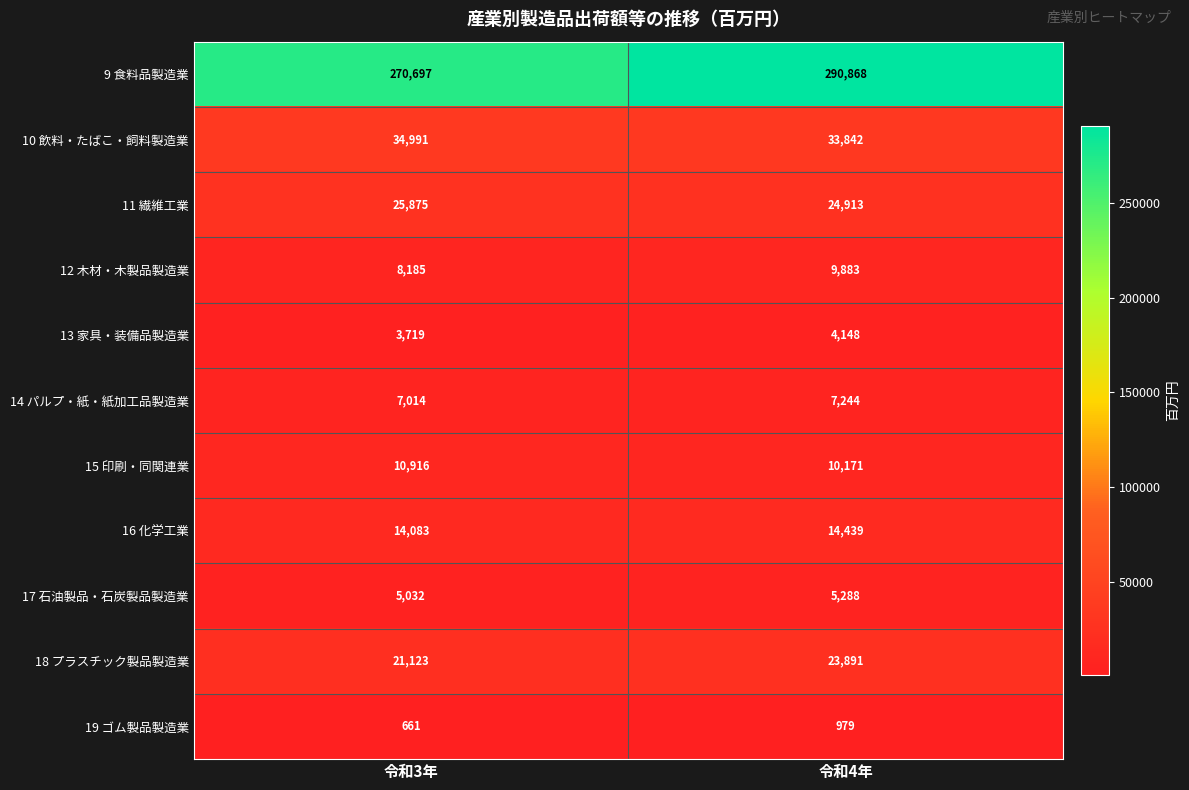

Which category has the highest value in the 11 繊維工業 series?

令和3年